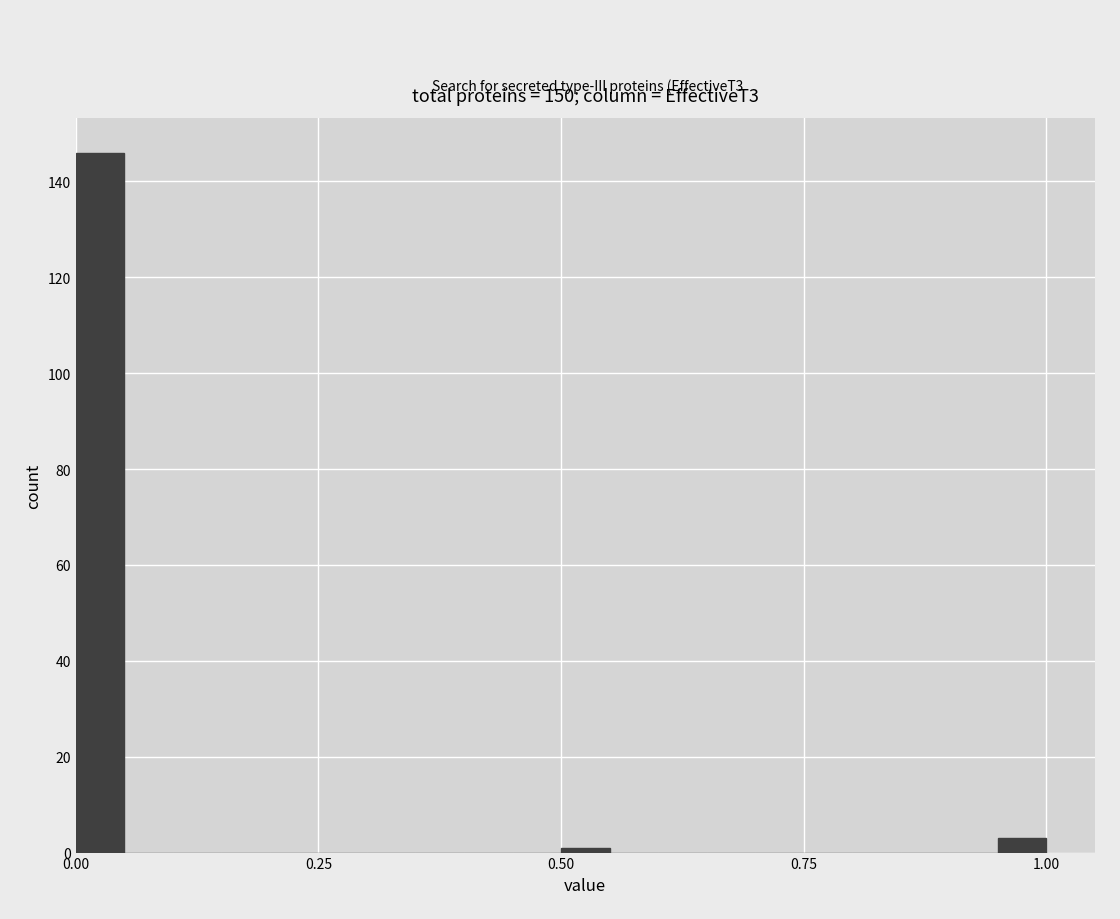

Around what value on the x-axis is the tallest bar? Give the approximate position of its centre, as read against the axis.

0.05